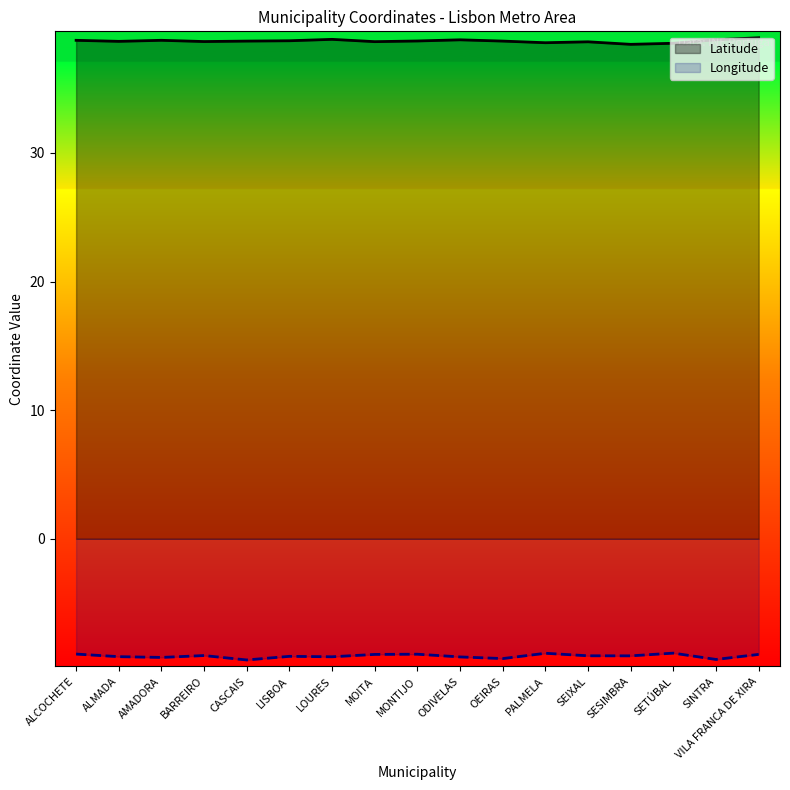

What is the average value of the Longitude series?

-9.1